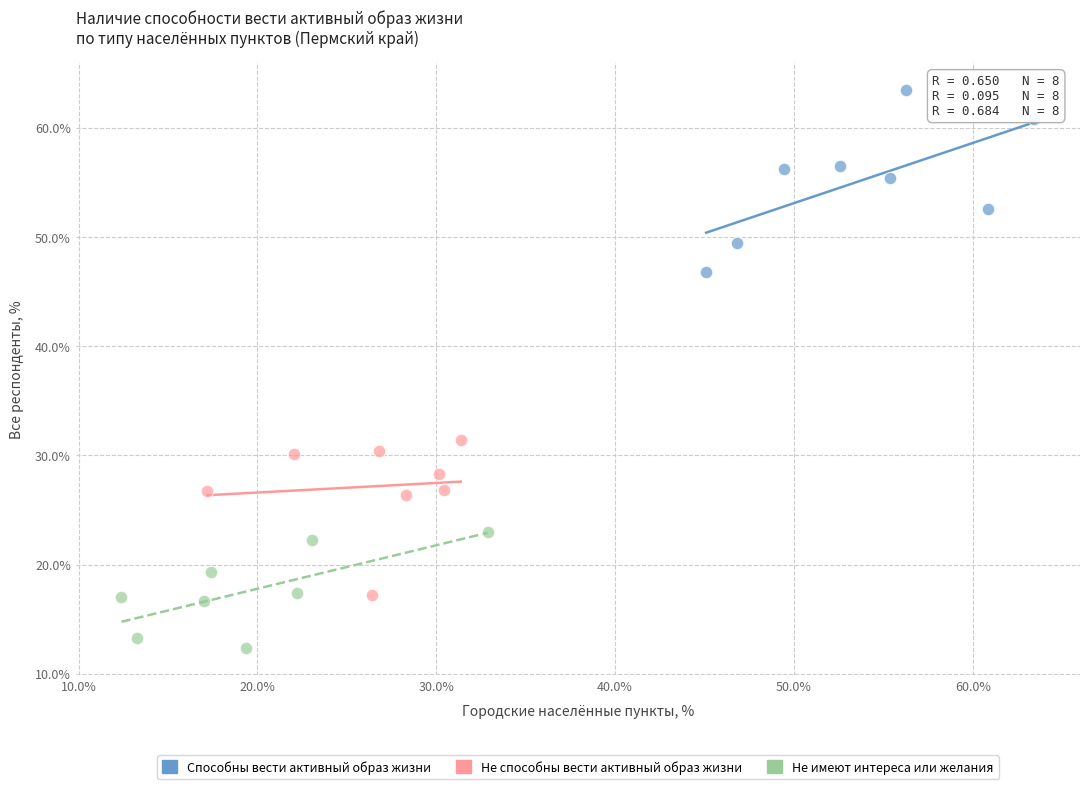

Which series reaches the maximum Y coordinate?

Способны вести активный образ жизни